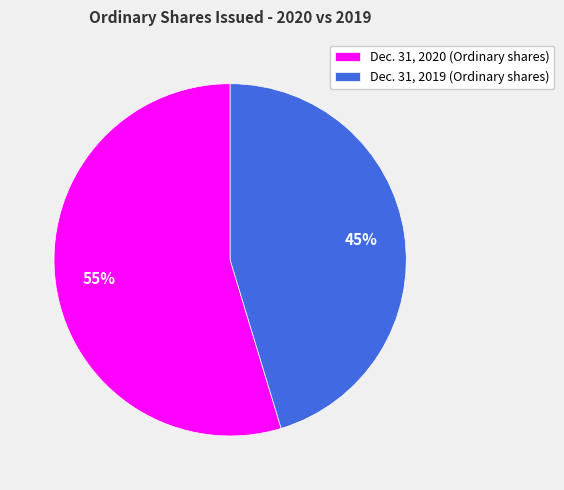

To the nearest percent, what is the average slice percentage?

50%